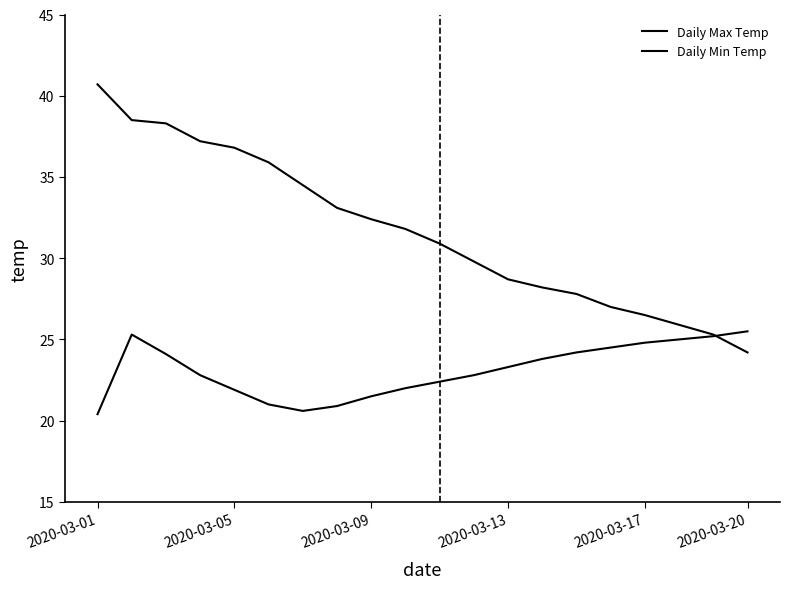

Where does the Daily Max Temp series first go above 31?

2020-03-01